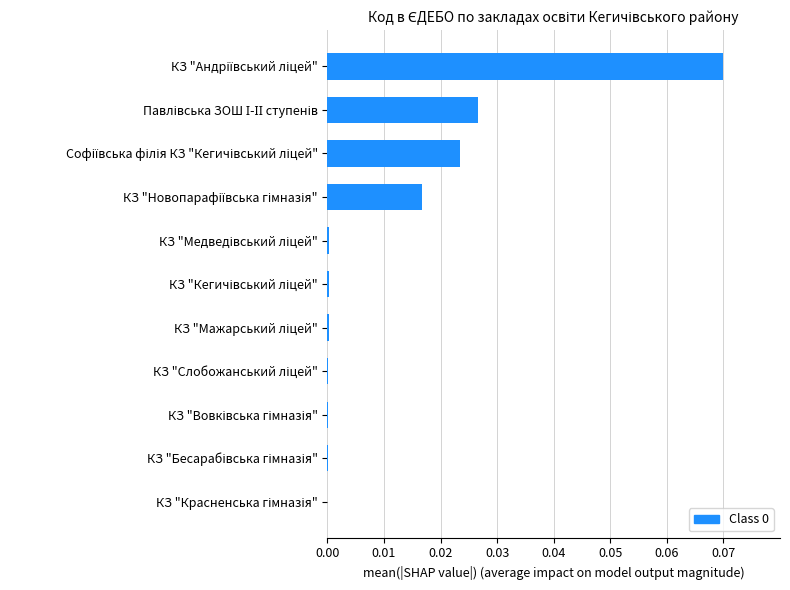

Are the bars horizontal?

Yes